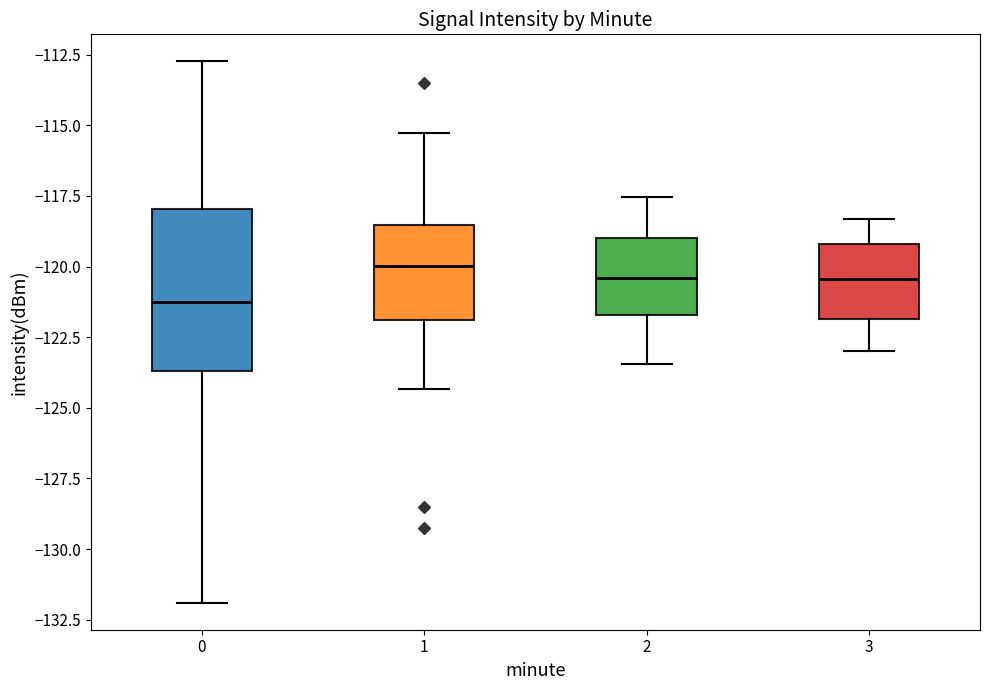

Which box has the lowest median line?

0